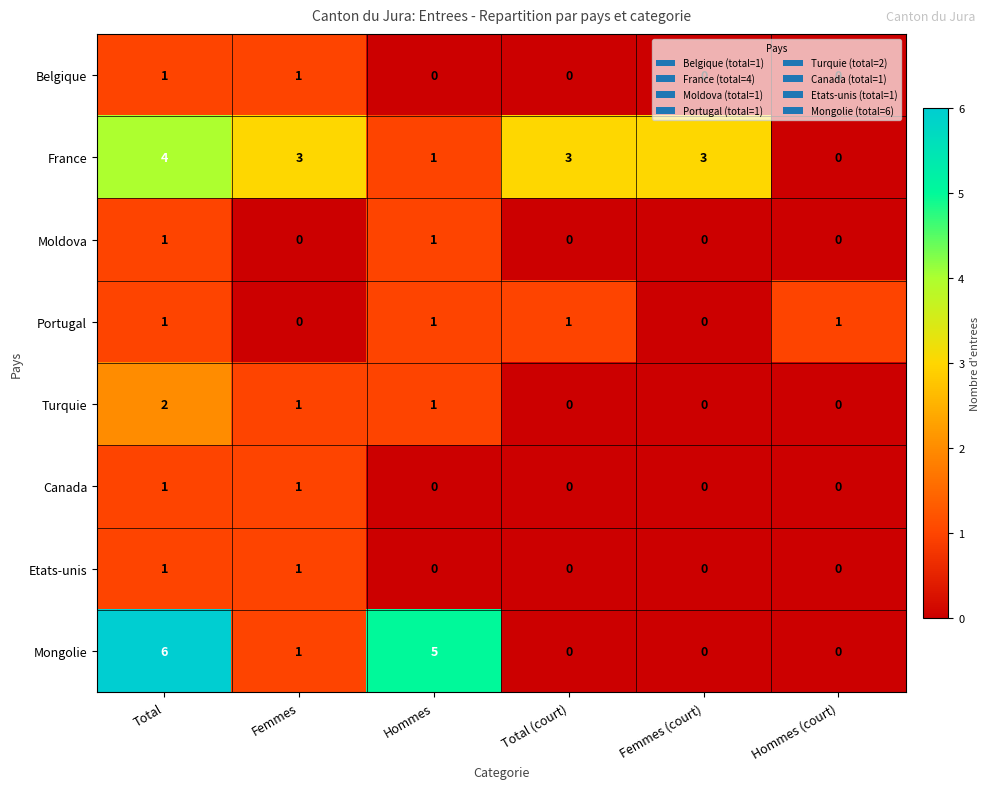

Which series has the widest spread of values?

Mongolie